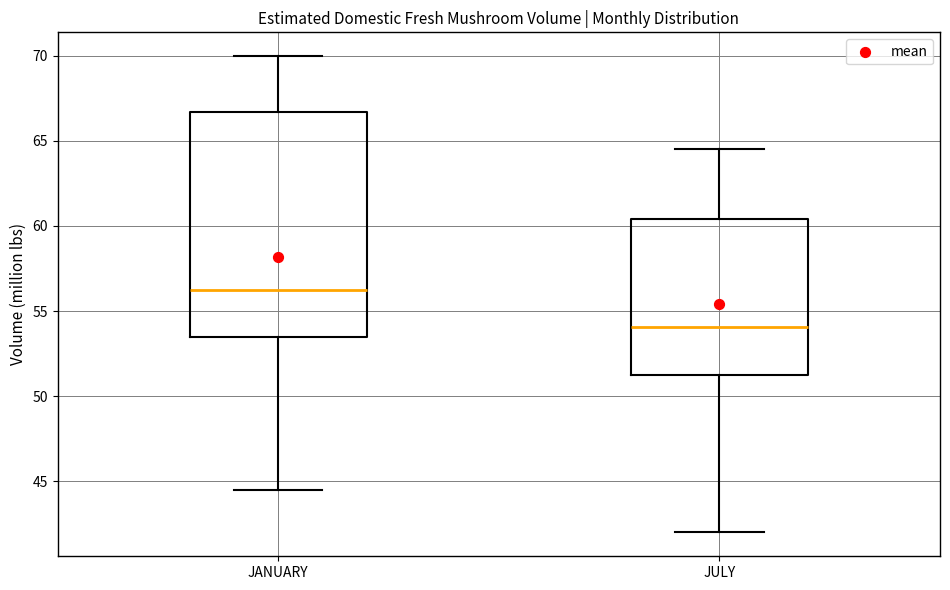

Which box's median line is the lowest?

JULY